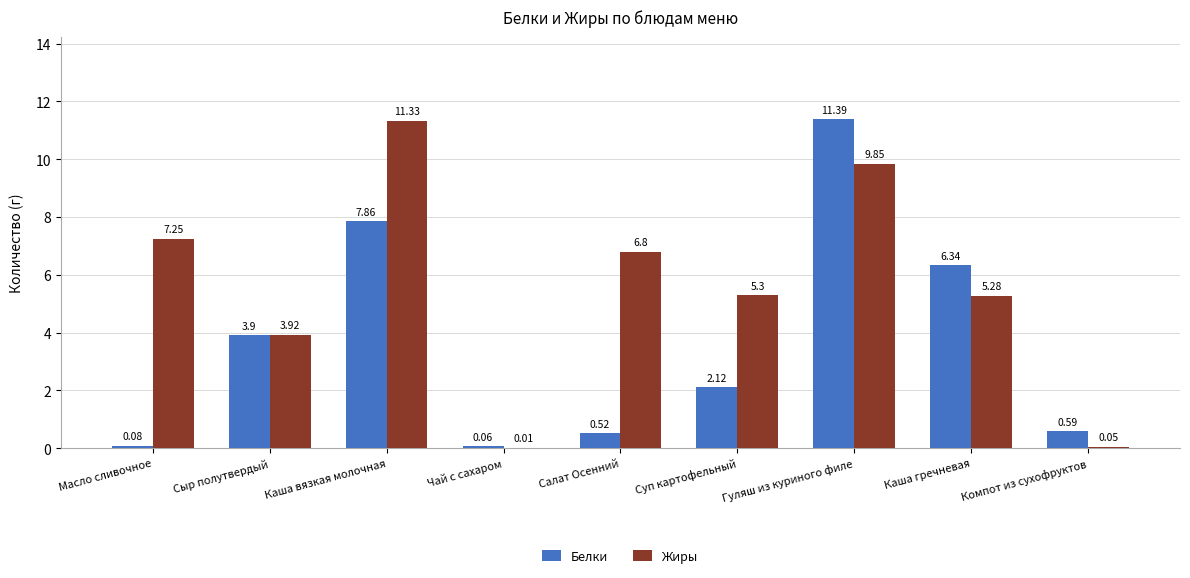

What are all the series names shown in the legend?

Белки, Жиры